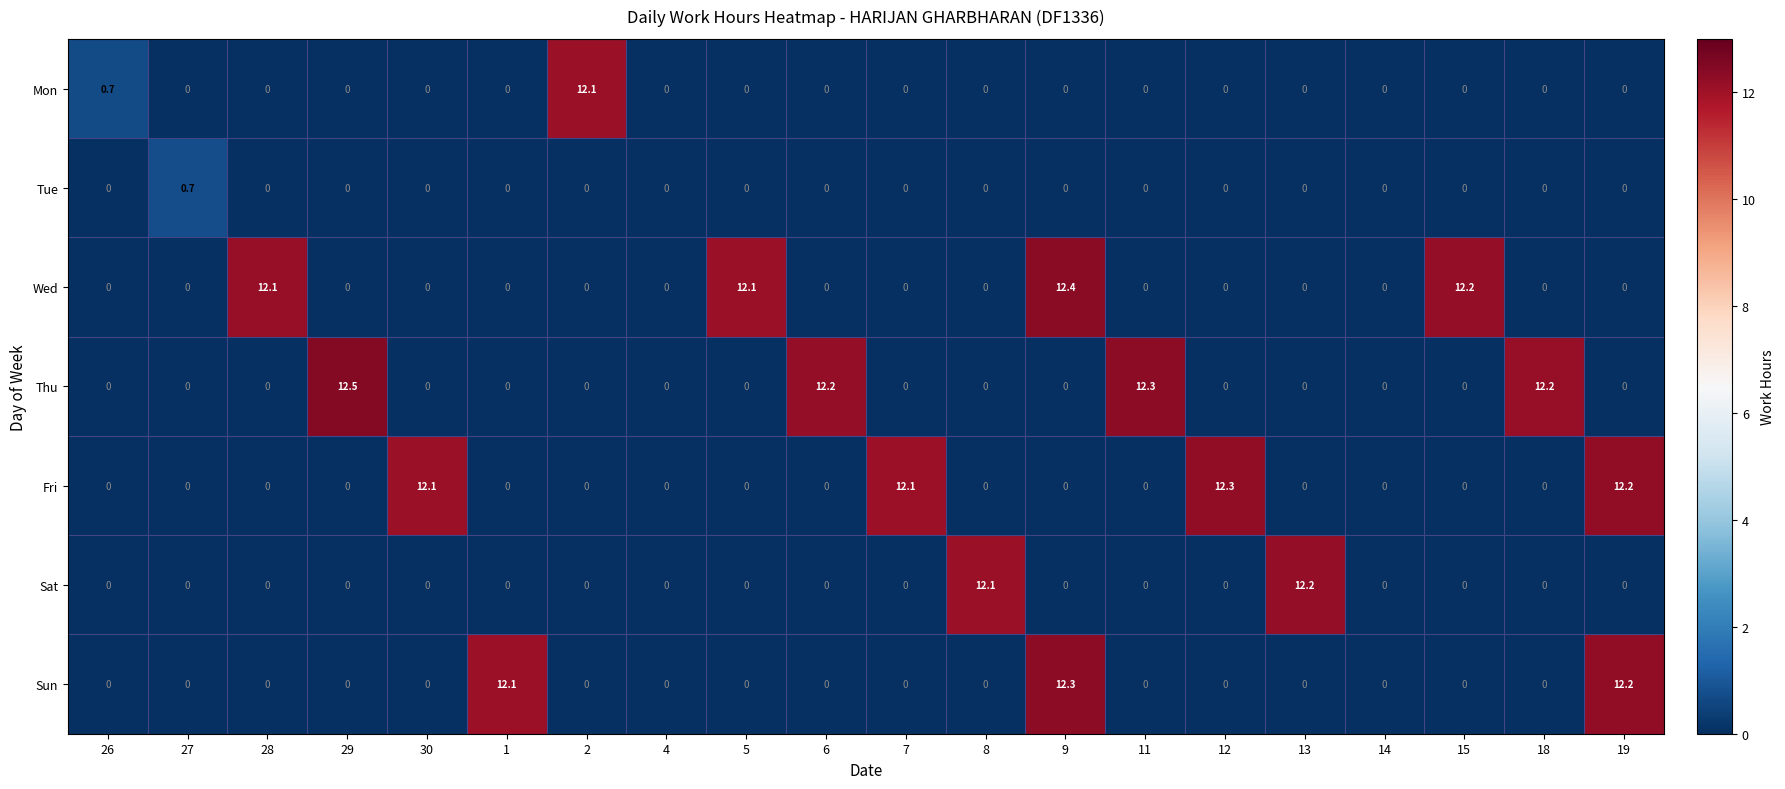

What is the sum of all Fri values?

48.7